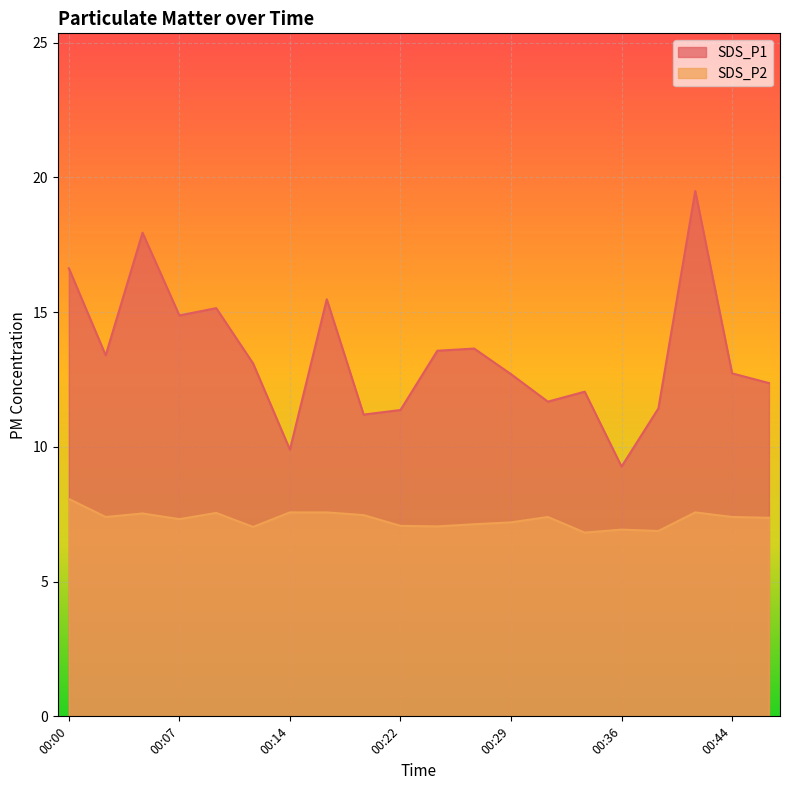

How many interior local peaks does the SDS_P2 series have?

5